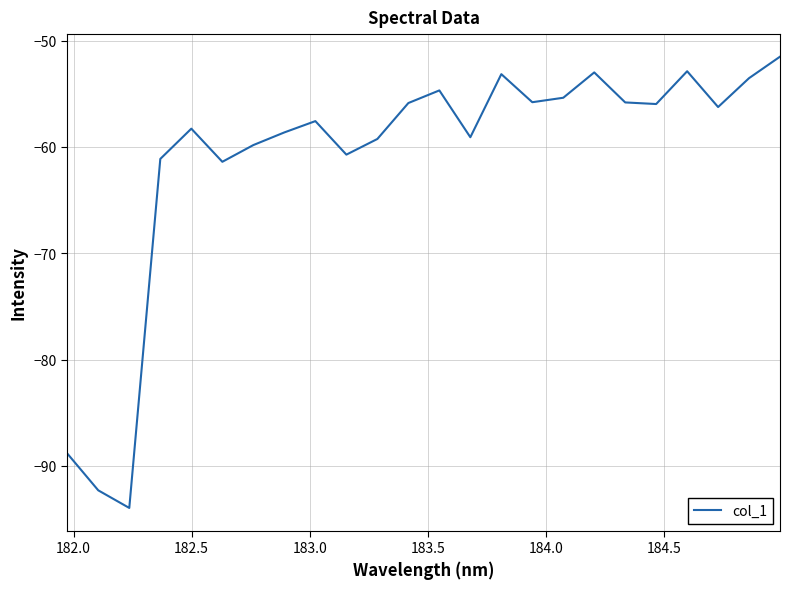

What is the smallest value displayed?

-94.0